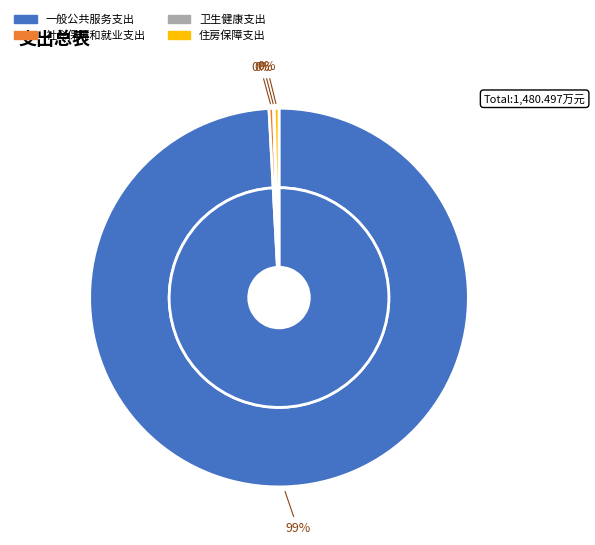

How many slices are in this pie chart?

4